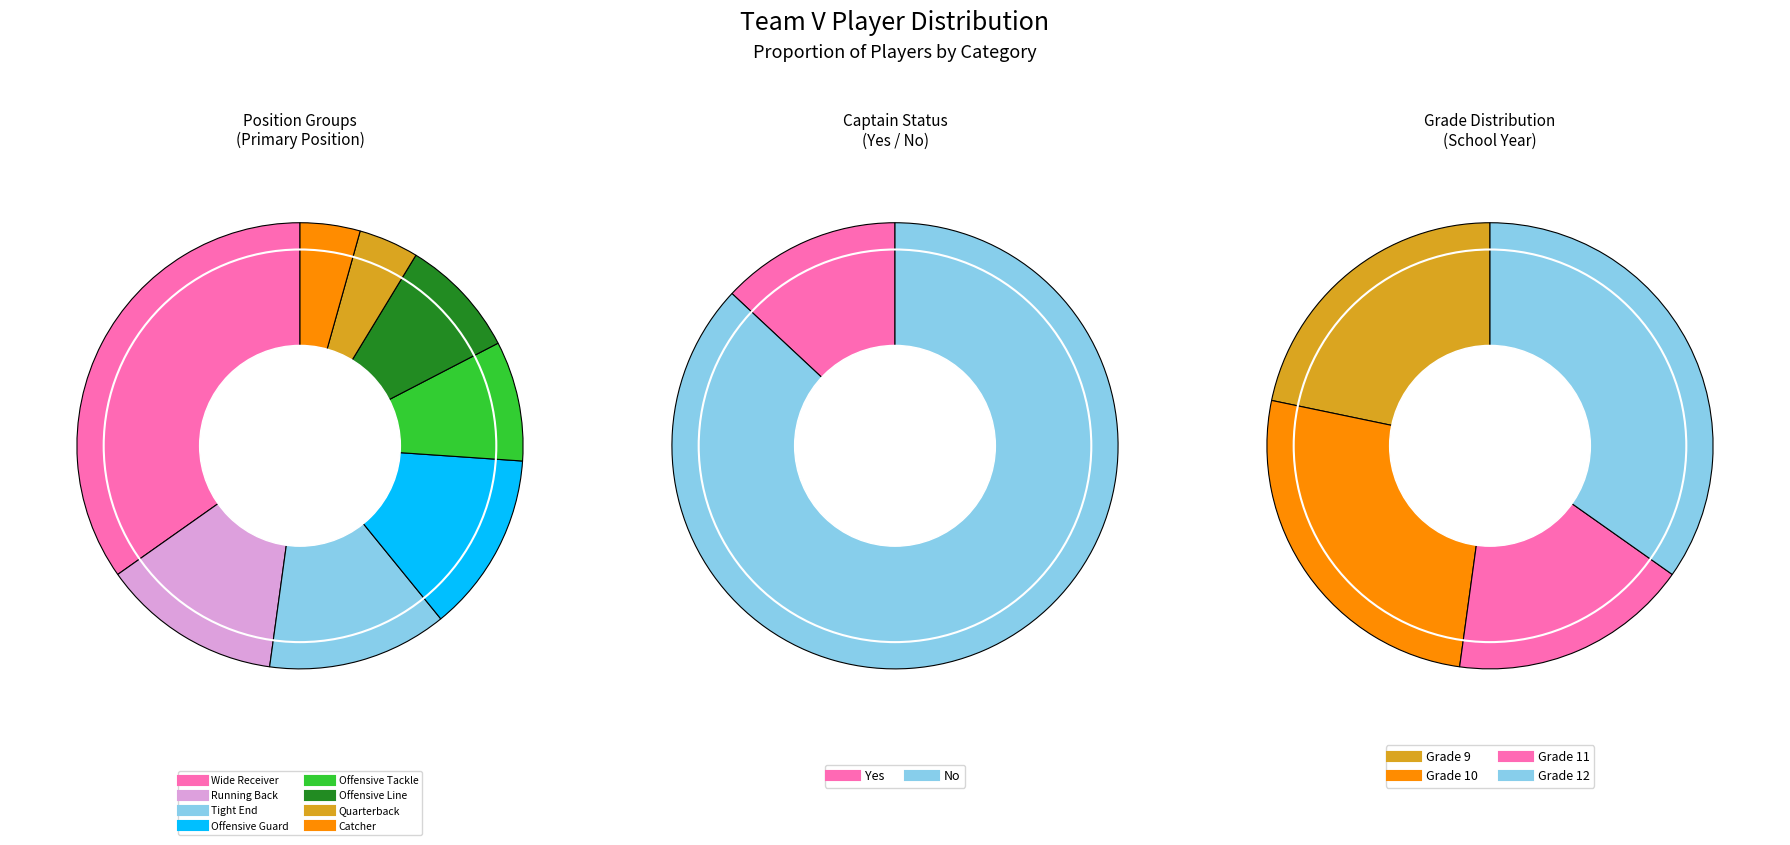

Which has a higher value, Catcher or Offensive Tackle?

Offensive Tackle